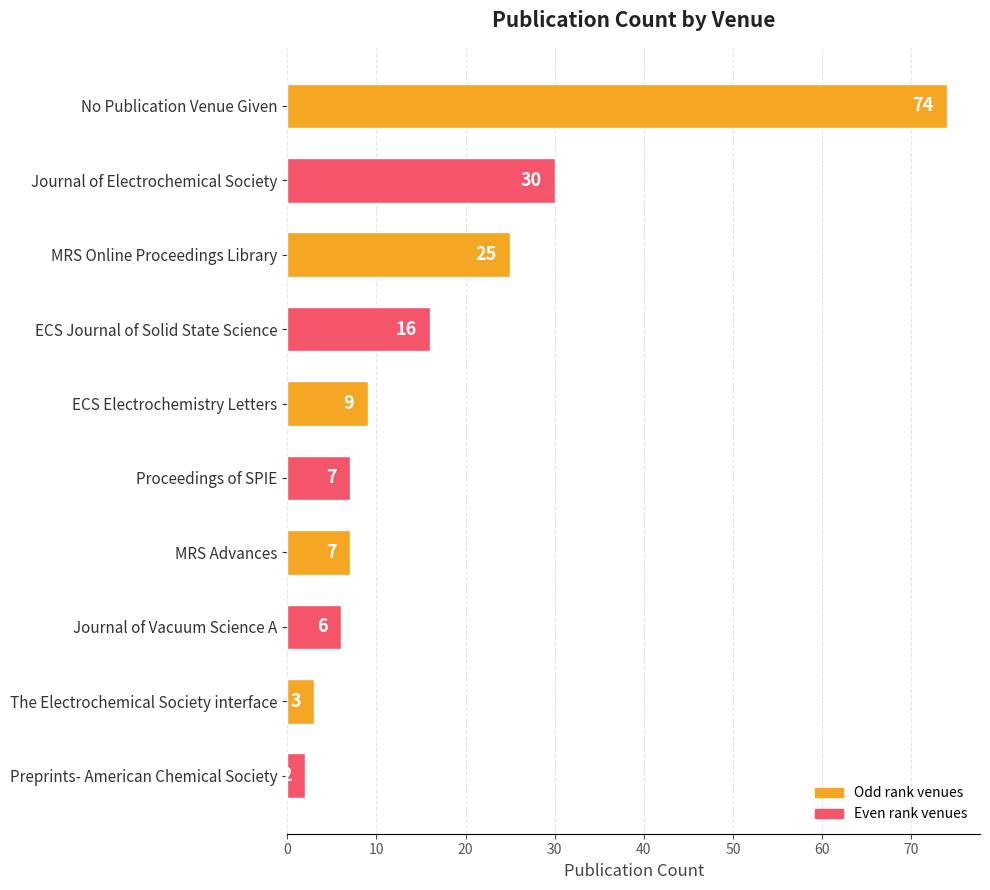

How many distinct data groups are displayed?

1